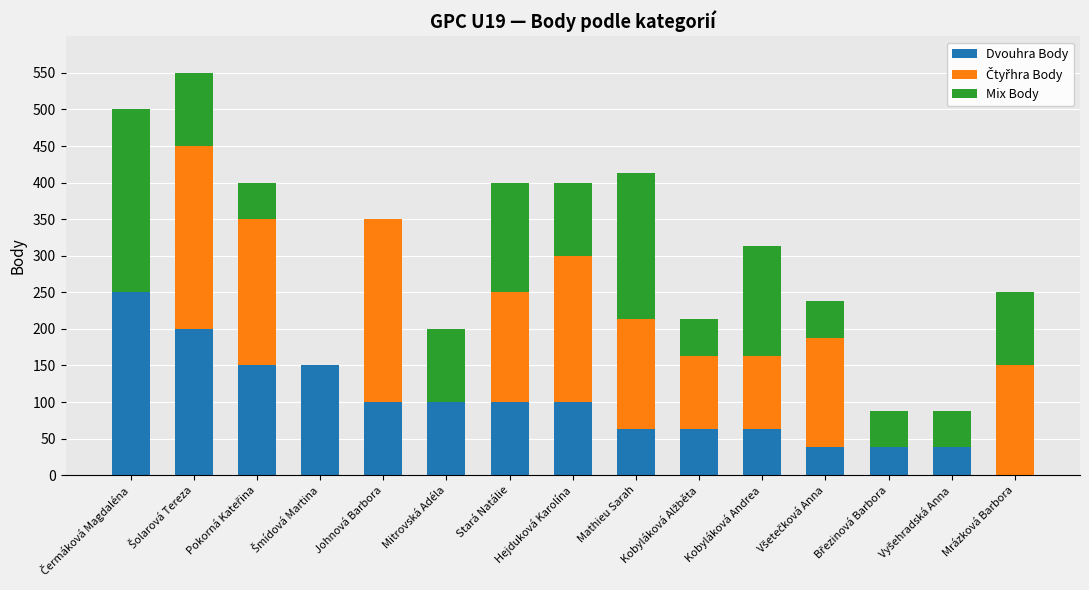

How many data points does each series have?

15